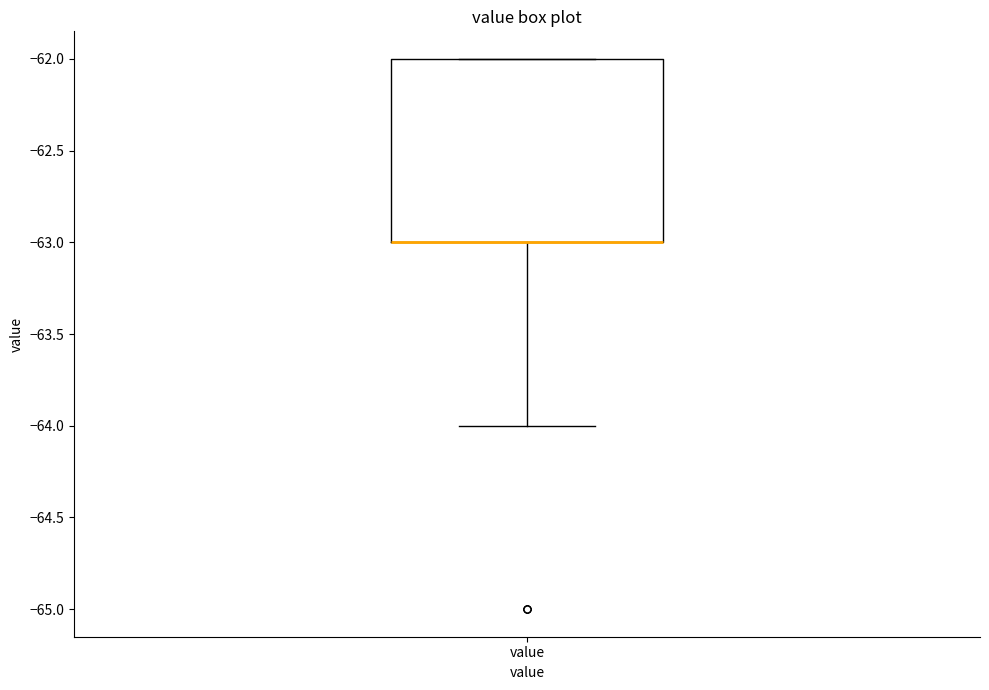

Transcribe this box plot: give where the median line is, the range the box spans, and where the two whiskers end, as read against the y-axis. The values are not printed on the chart, so give them approximately, as read against the axis.

median -63 (drawn on the box's lower edge), box -63 to -62, whiskers -64 to -62